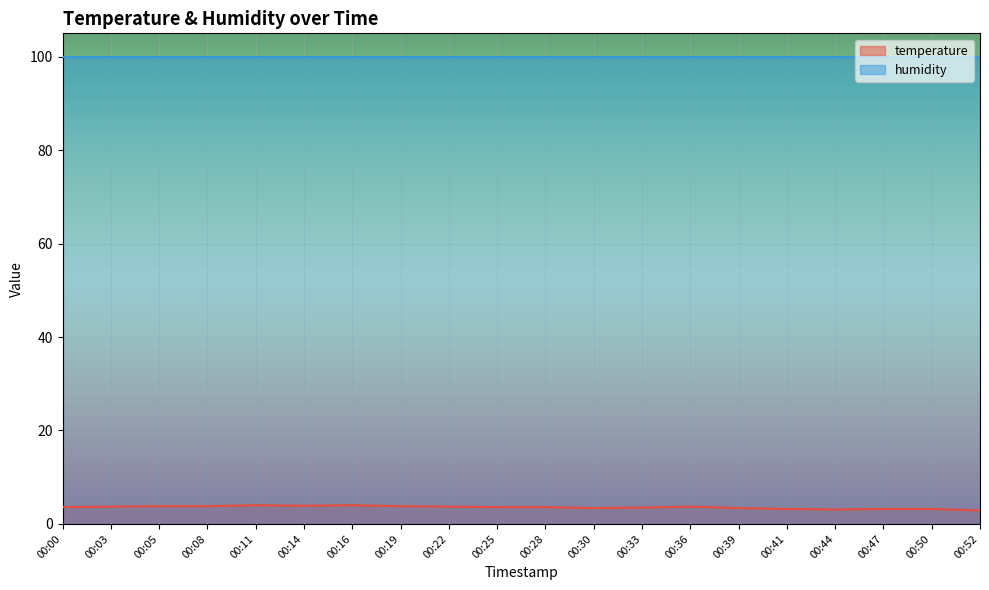

How many interior local peaks (higher than both neighbors) does the data have?

3